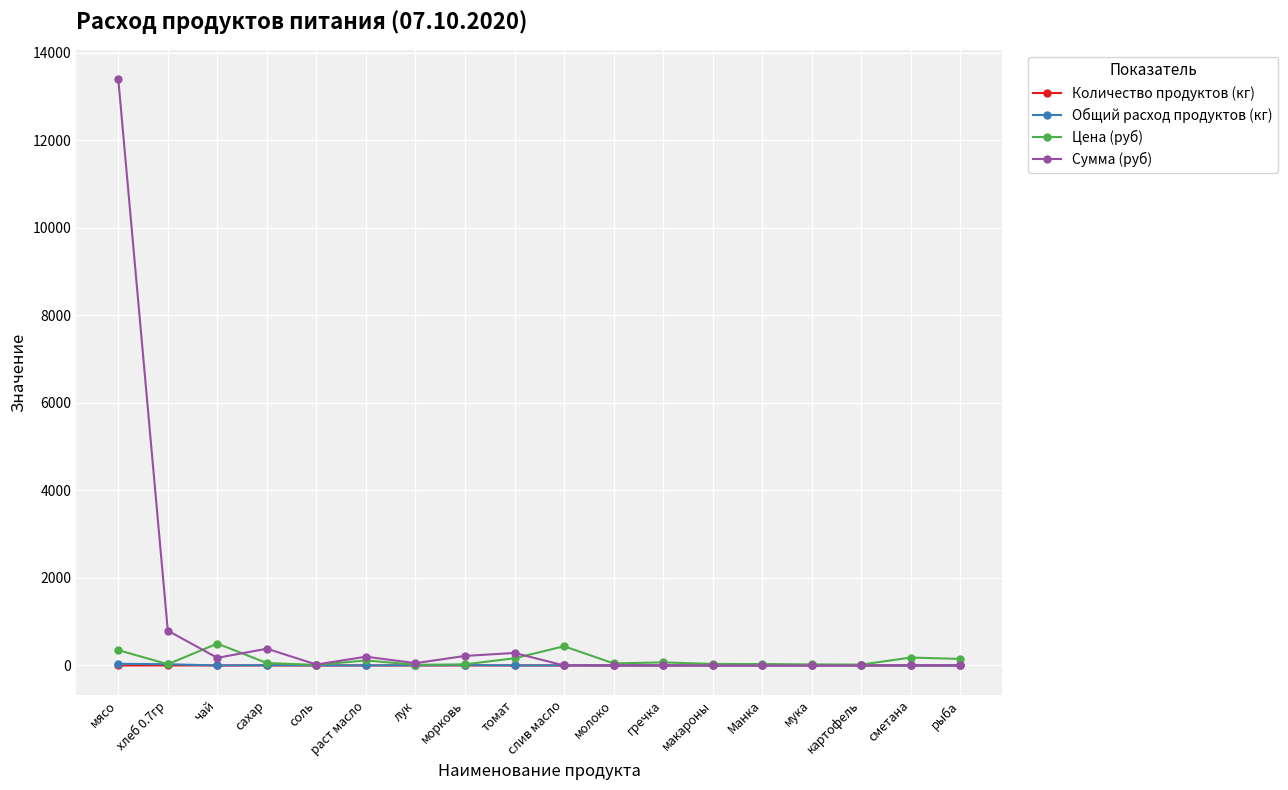

The value of Сумма (руб) at рыба is 4672.6. True or false?

False